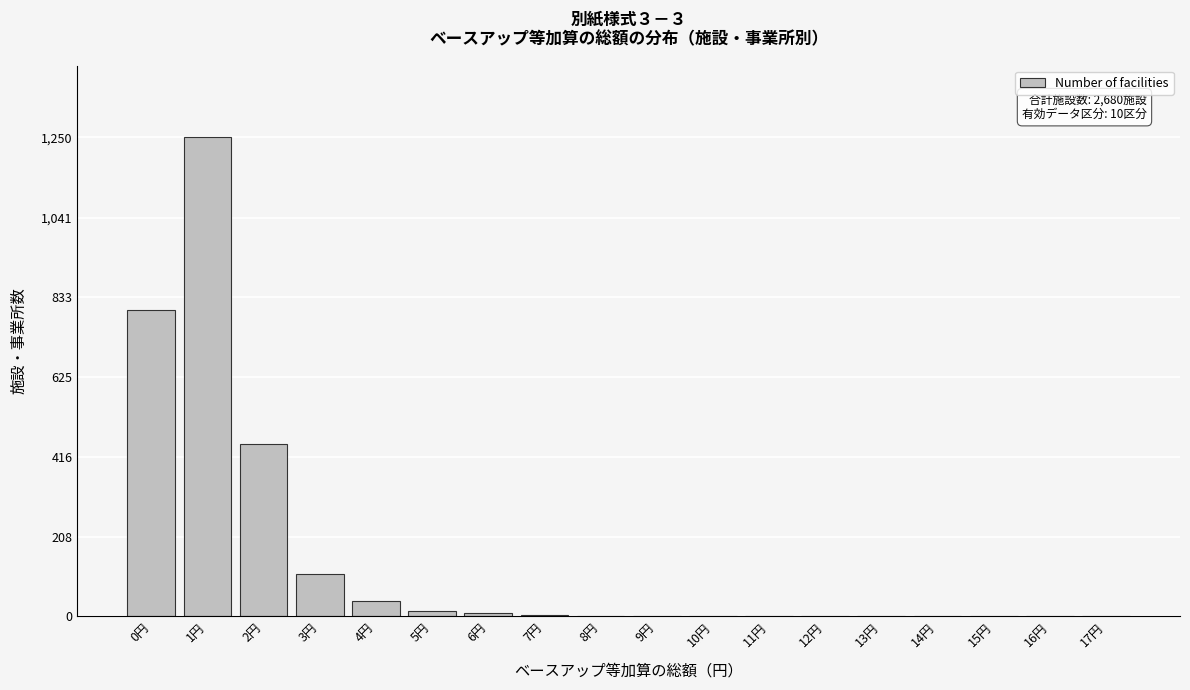

What is the sum of all values?

2680